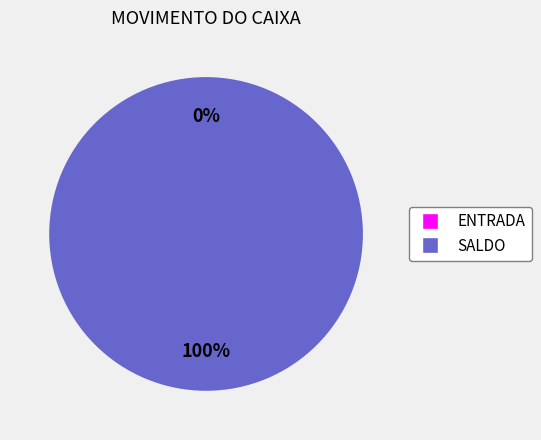

Combined, what portion of the pie is SALDO and ENTRADA?

100.0%